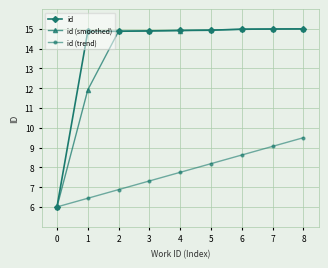

Which series changed the most between 1 and 4?

id (smoothed)